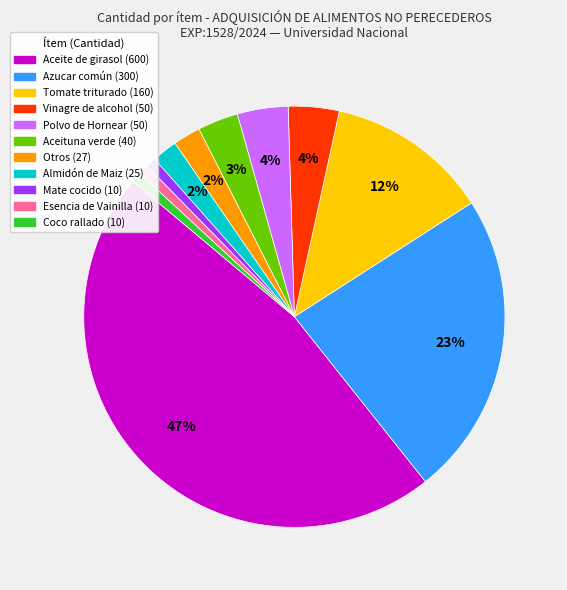

Is there a majority slice in this chart?

No